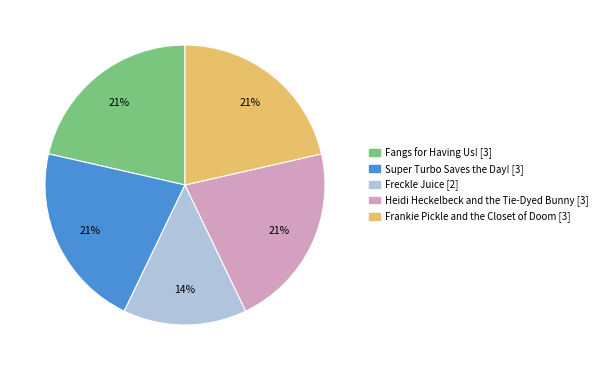

Which category has the smallest portion of the pie?

Freckle Juice